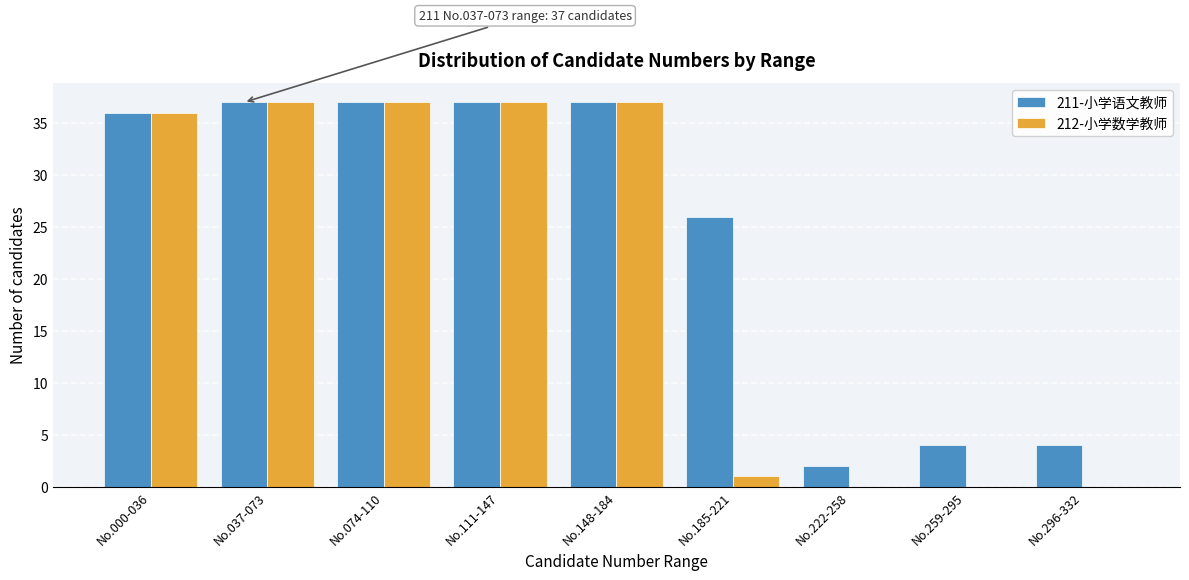

Reading left to right, what are all the values shown in this chart?

211-小学语文教师: No.000-036=36	No.037-073=37	No.074-110=37	No.111-147=37	No.148-184=37	No.185-221=26	No.222-258=2	No.259-295=4	No.296-332=4
212-小学数学教师: No.000-036=36	No.037-073=37	No.074-110=37	No.111-147=37	No.148-184=37	No.185-221=1	No.222-258=0	No.259-295=0	No.296-332=0